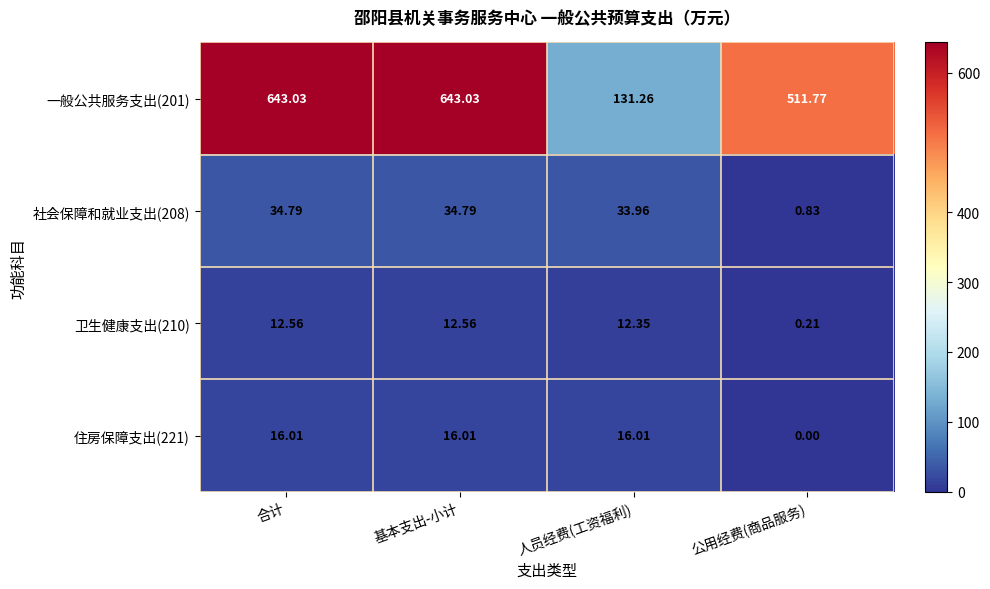

Is the value of 住房保障支出(221) at 基本支出-小计 greater than the value of 社会保障和就业支出(208) at 基本支出-小计?

No